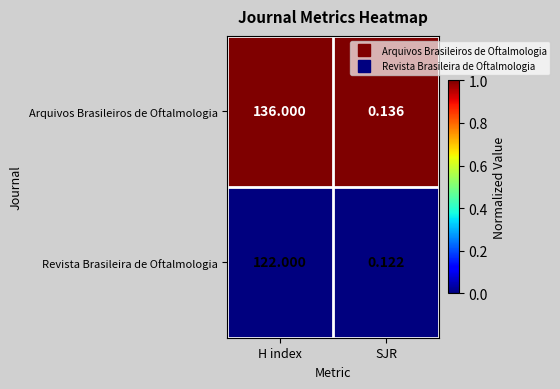

Is the value of Revista Brasileira de Oftalmologia at SJR greater than the value of Arquivos Brasileiros de Oftalmologia at H index?

No